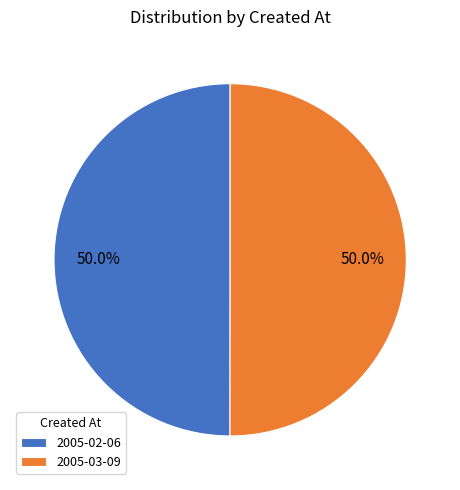

Approximately how many times larger is the value at 2005-03-09 compared to 2005-02-06?

1.0